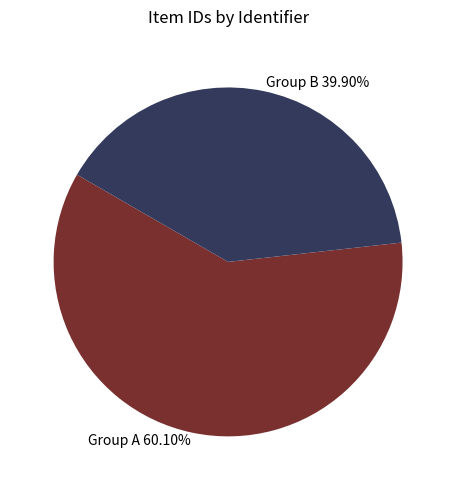

How many segments does this pie chart have?

2